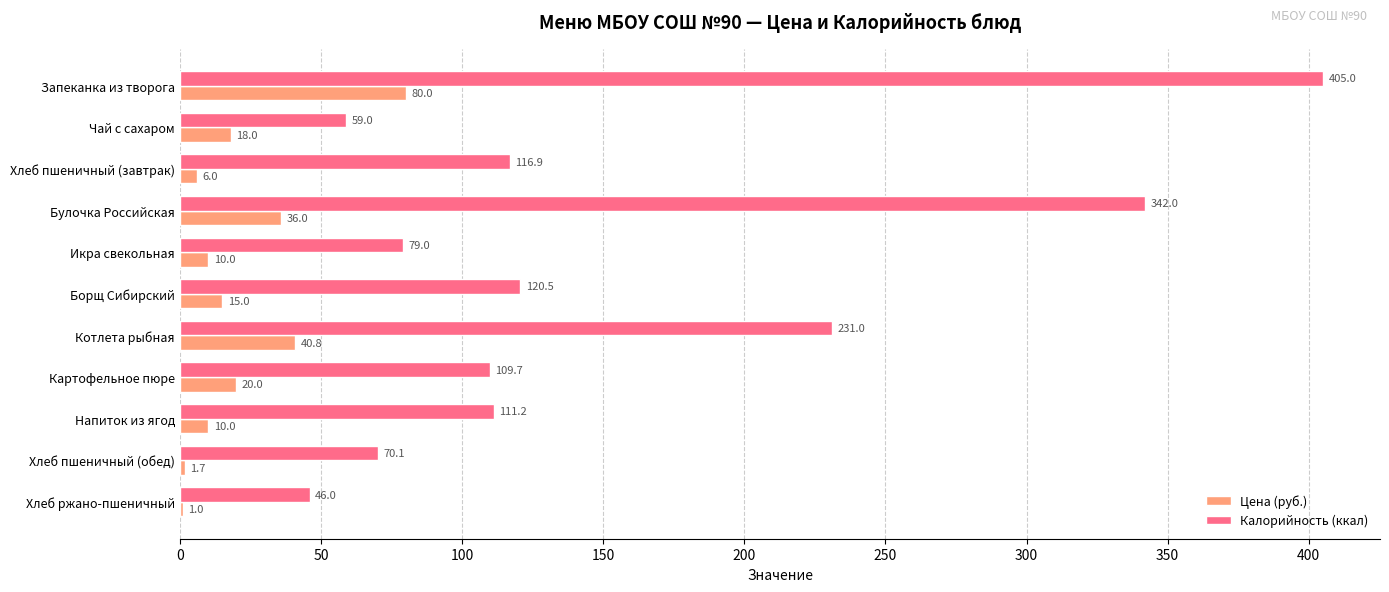

How many data points in Калорийность (ккал) are above 111?

6